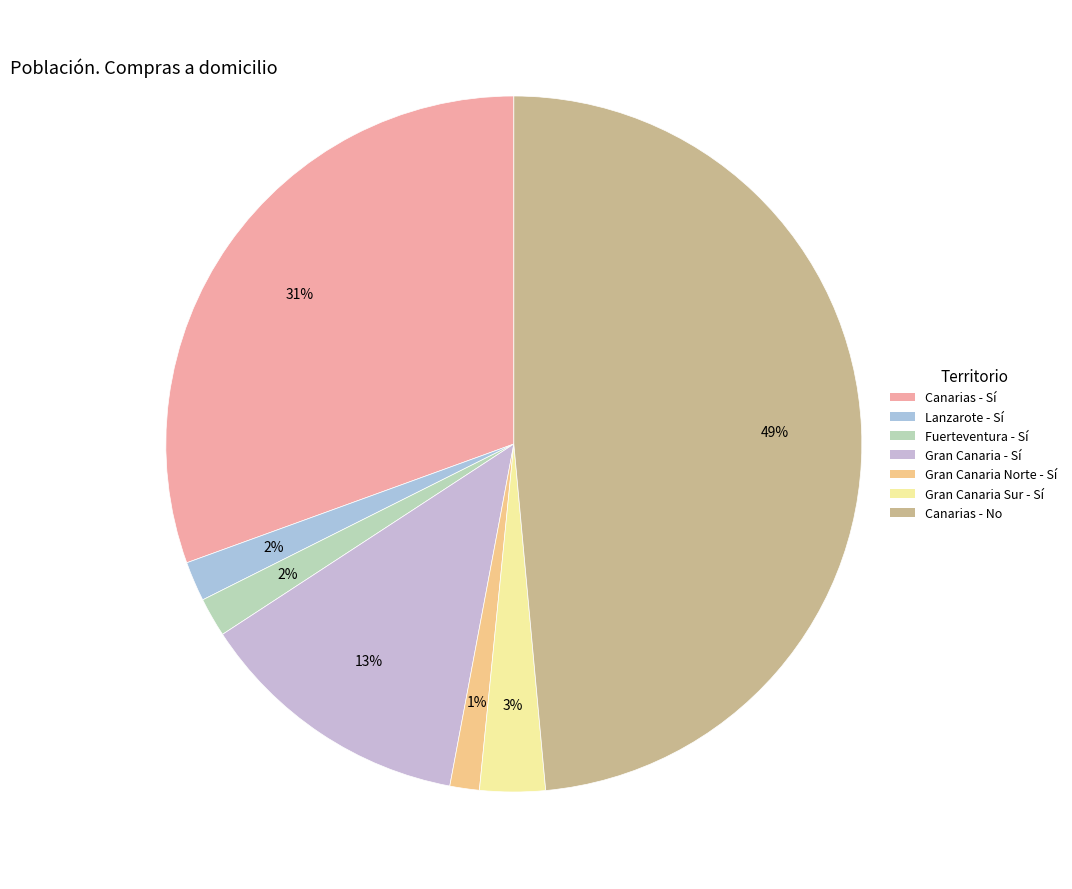

What is the ratio of the value at Gran Canaria Sur - Sí to the value at Canarias - Sí?

0.1